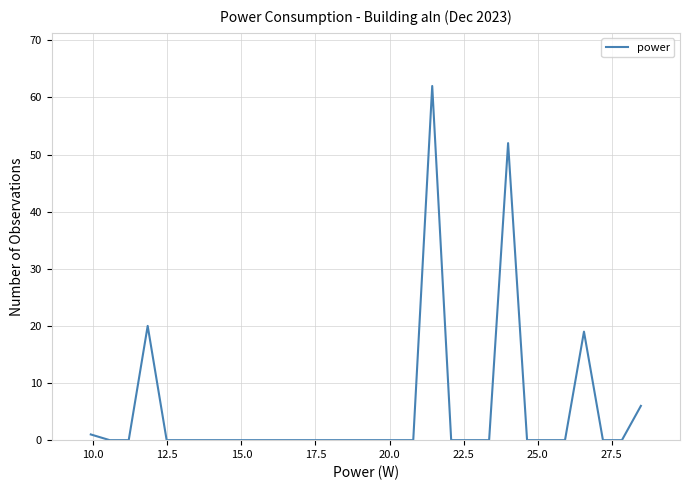

What is the maximum value shown in the chart?

62